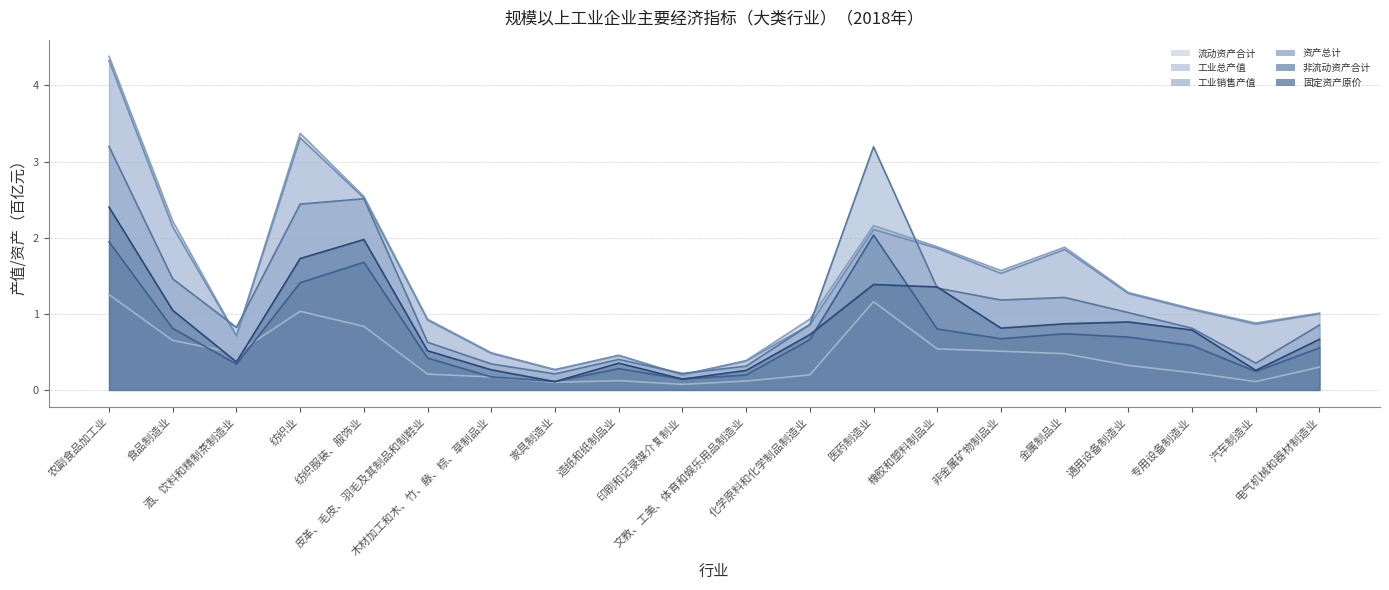

What is the difference between the highest and lowest values at 化学原料和化学制品制造业?

0.7